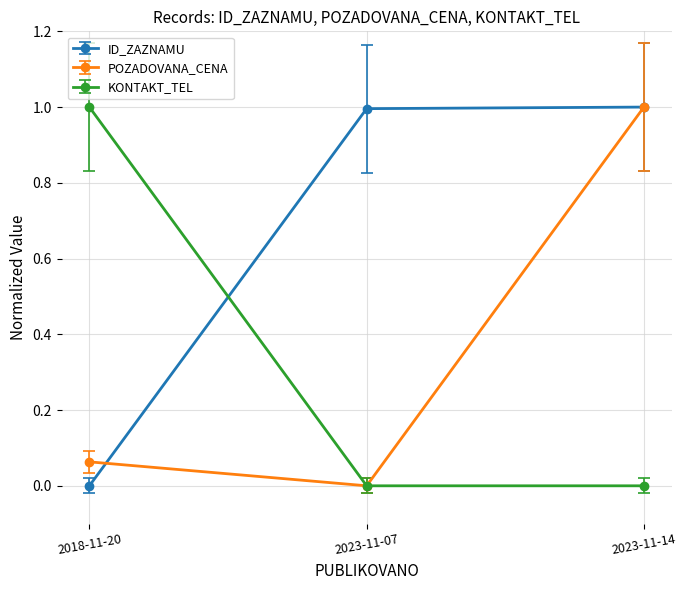

At which category is the sum across all series the highest?

2023-11-14